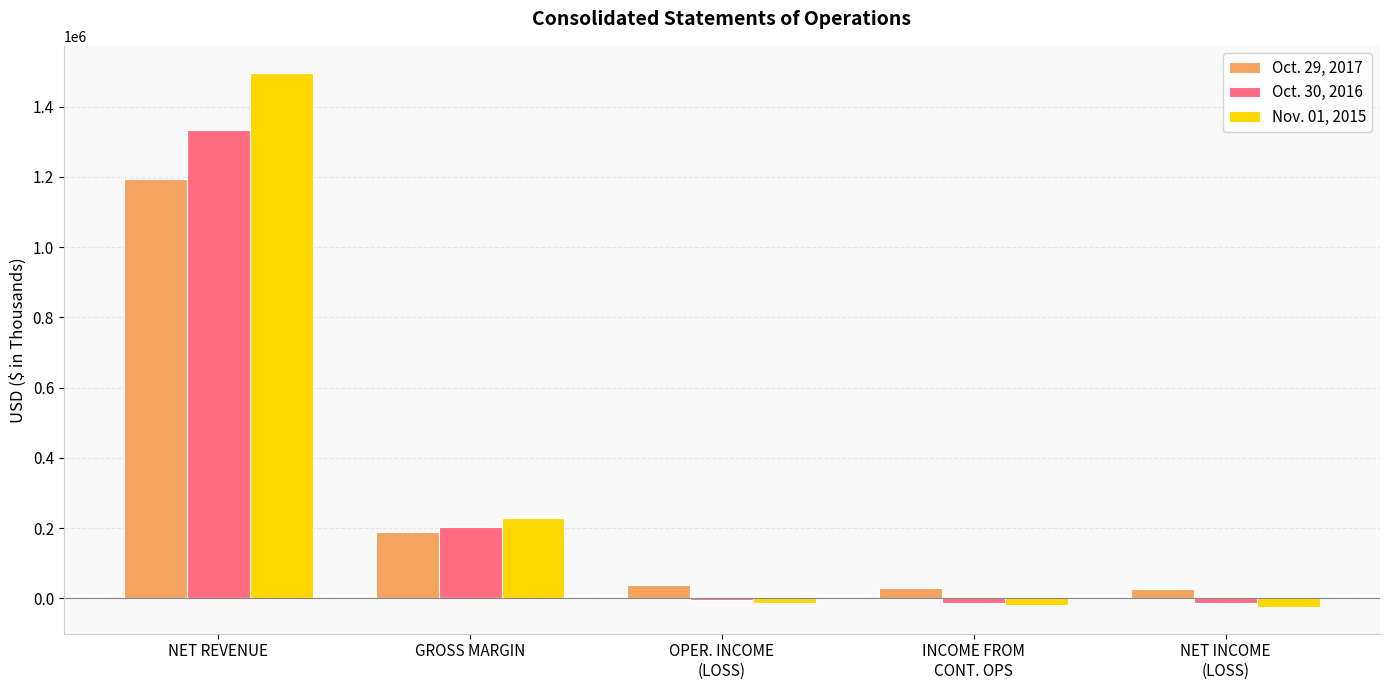

How many bars are there in each group?

3